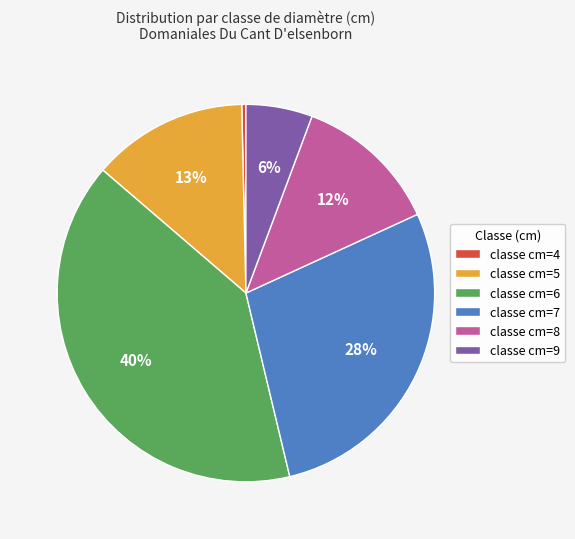

Between classe cm=4 and classe cm=6, which is larger?

classe cm=6